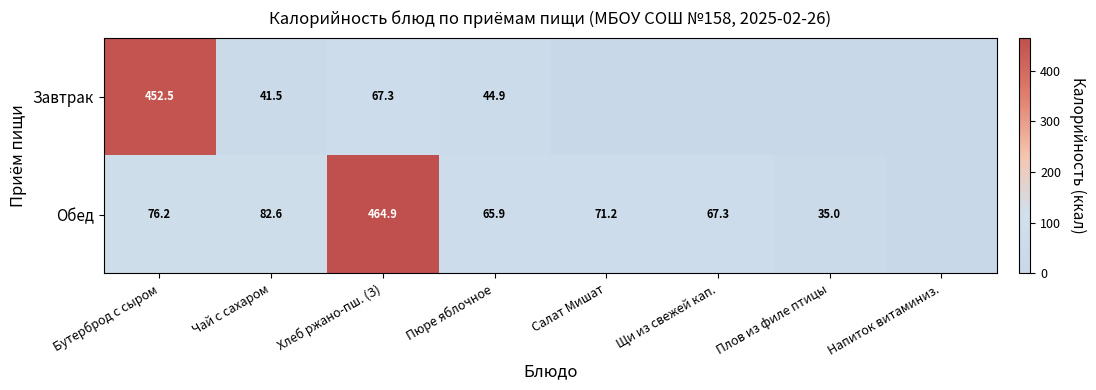

True or false: Обед has a value of 58.8 at Плов из филе птицы.

False